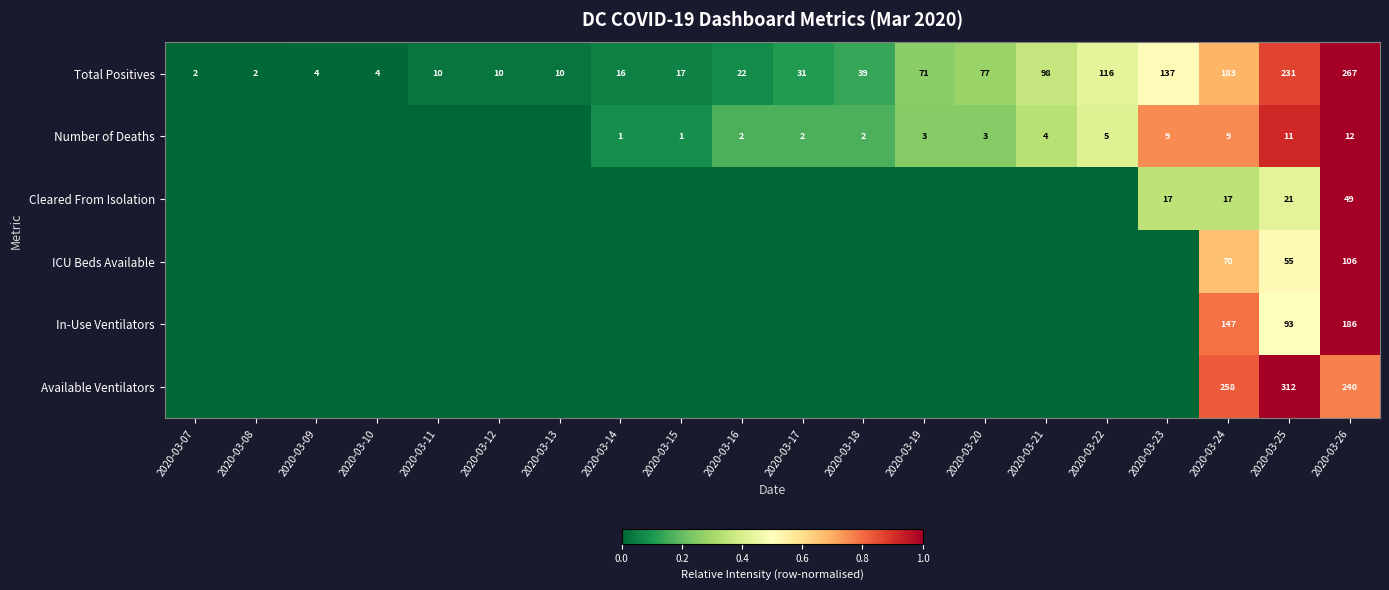

What is the sum of the Total Positives values at 2020-03-07 and 2020-03-18?

41